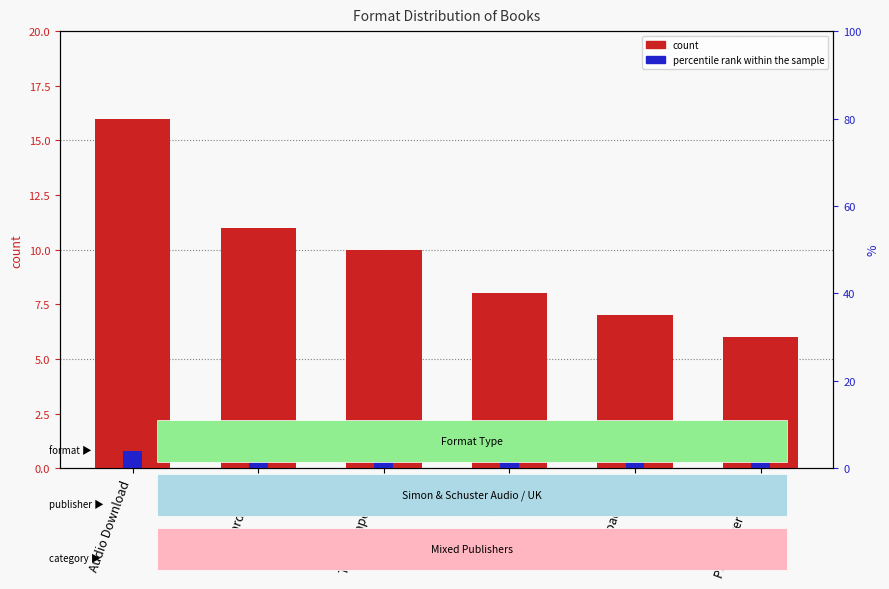

Are the bars horizontal?

No